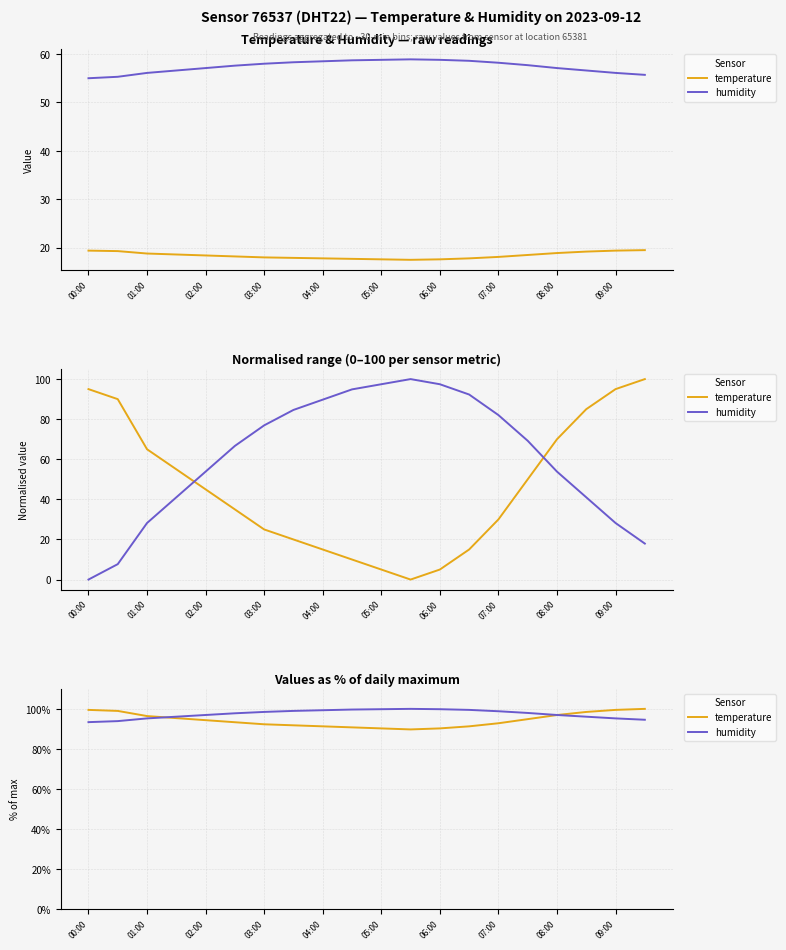

How many series are shown in this chart?

2